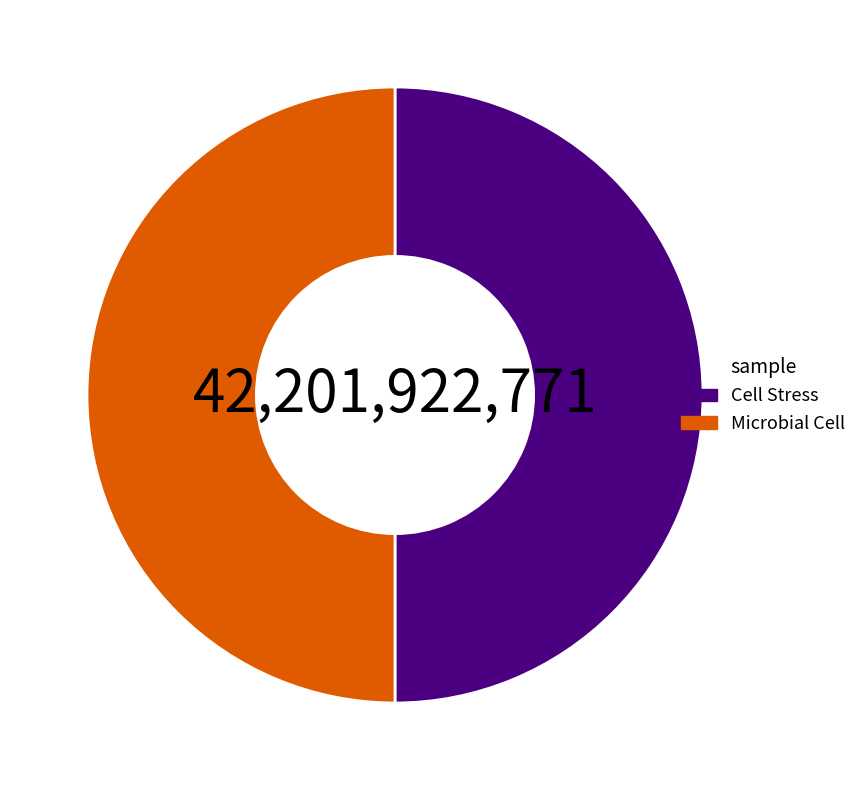

Is the sum of Cell Stress and Microbial Cell greater than half?

Yes